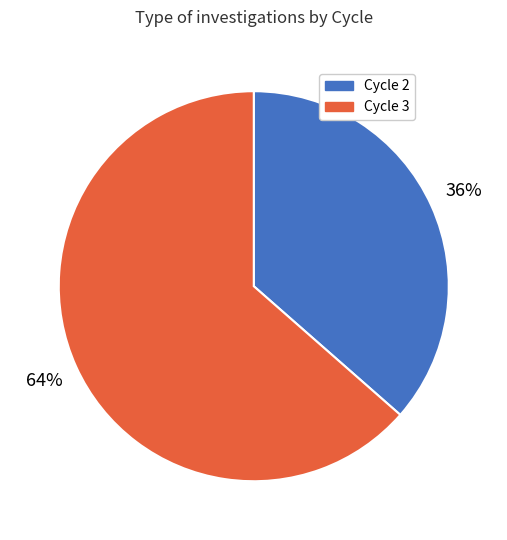

To the nearest percent, what is the average slice percentage?

50%